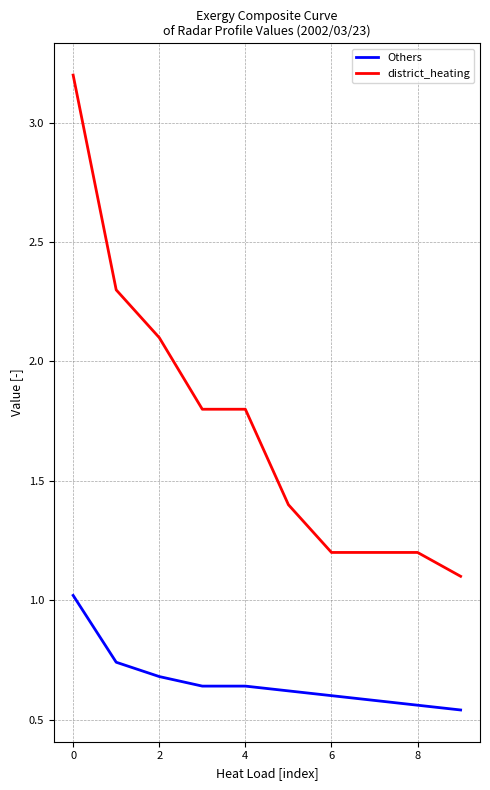

Which series has the largest range (max minus min)?

district_heating